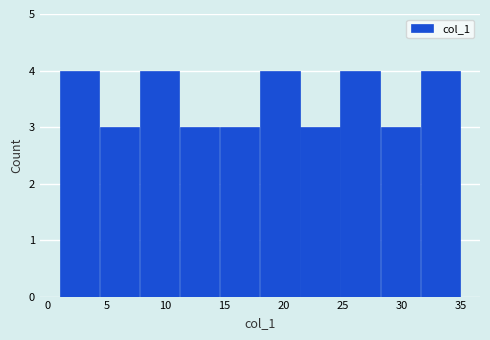

Reading left to right, list every bar in this chart as the range it spans on the x-axis followed by its height. Neither the bar edges nor the heights are printed on the chart, so give them approximately, as read against the axes.

1.0 to 4.4: 4
4.4 to 7.8: 3
7.8 to 11.2: 4
11.2 to 14.6: 3
14.6 to 18.0: 3
18.0 to 21.4: 4
21.4 to 24.8: 3
24.8 to 28.2: 4
28.2 to 31.6: 3
31.6 to 35.0: 4